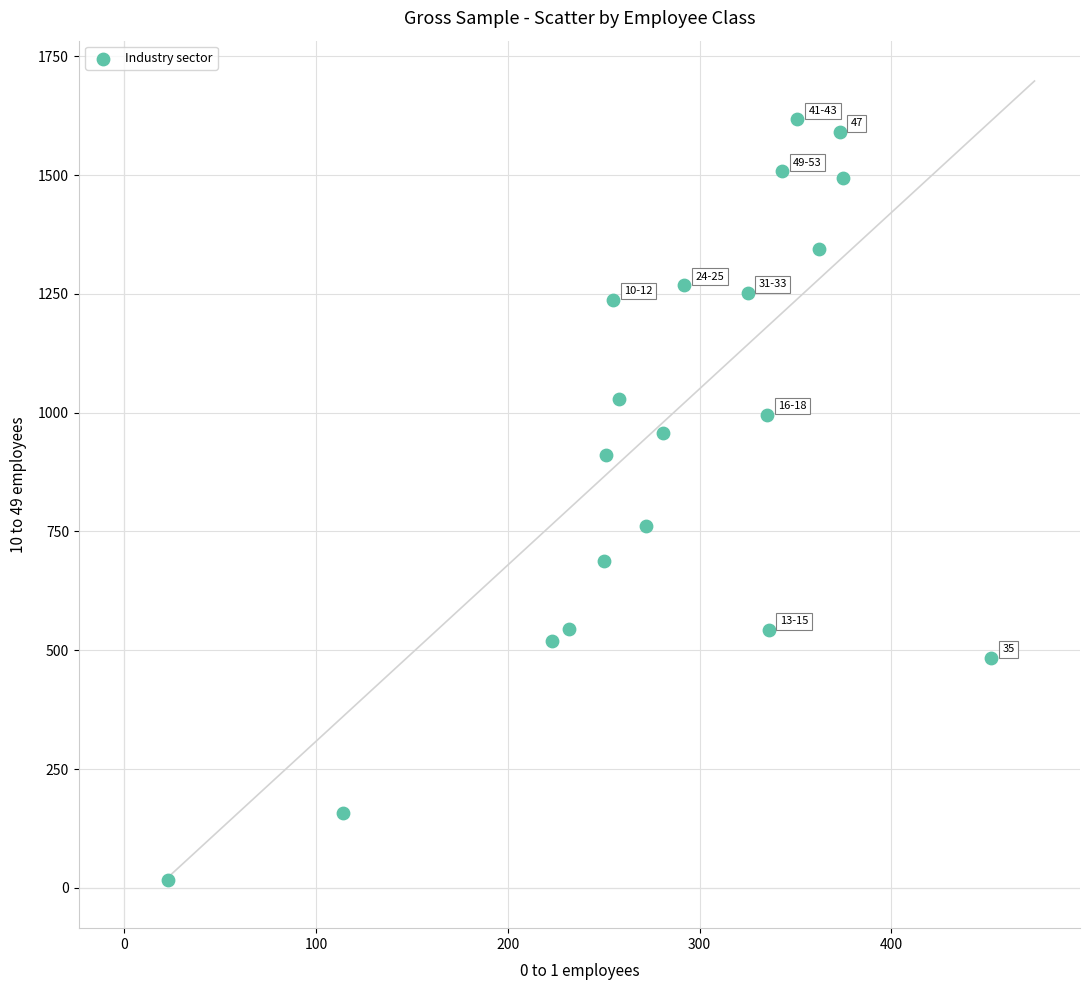

What is the range of Y values (max minus min)?

1601